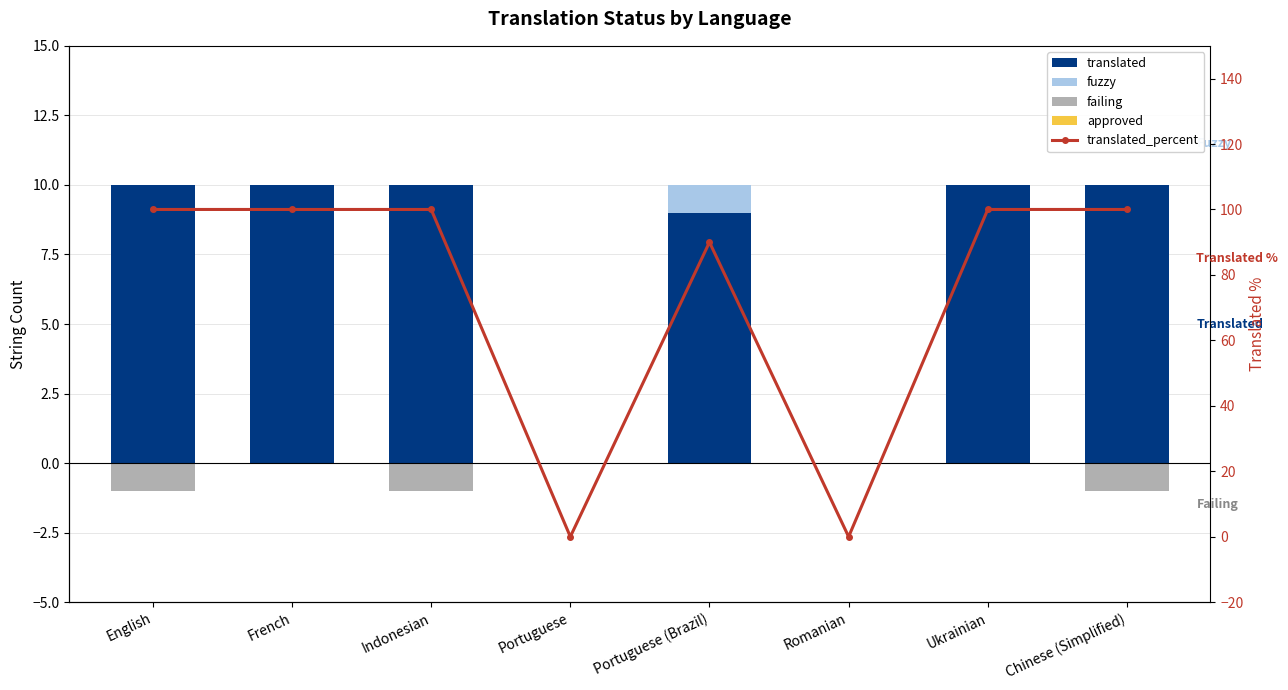

What position from the right is Chinese (Simplified)?

1